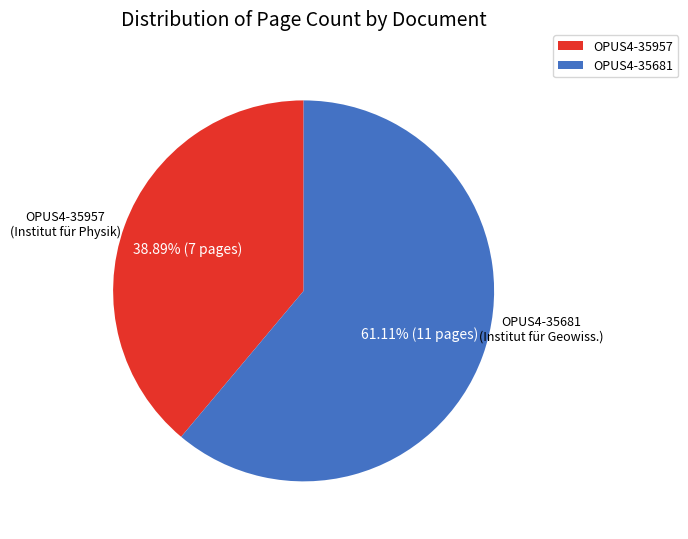

What is the majority slice?

OPUS4-35681